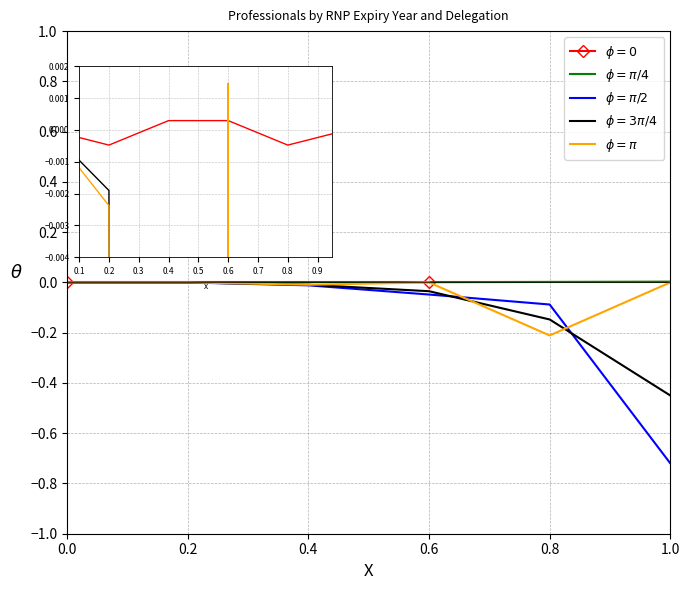

True or false: $\phi=\pi/2$ has more than 1 points higher than both neighbors.

False